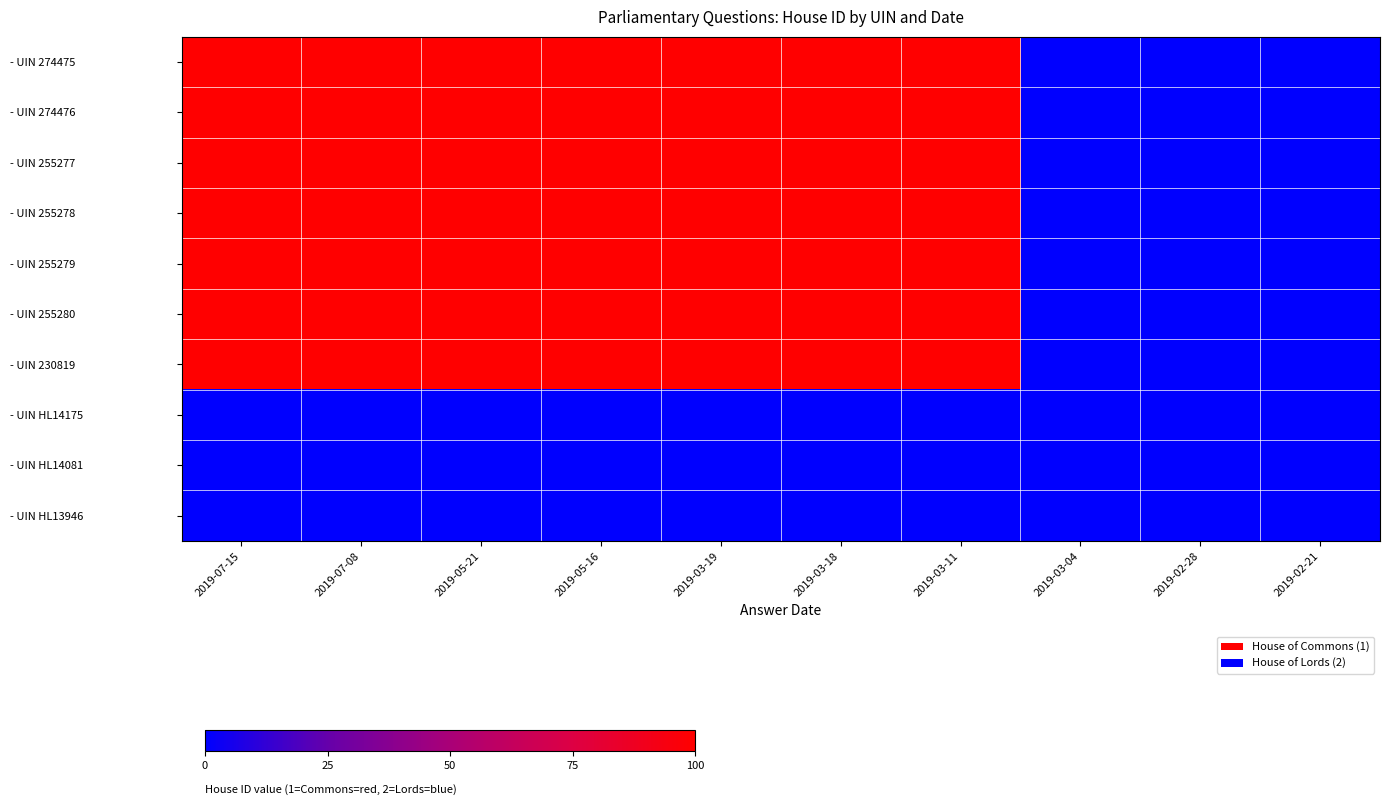

Which label corresponds to the smallest value in the chart?

2019-03-04